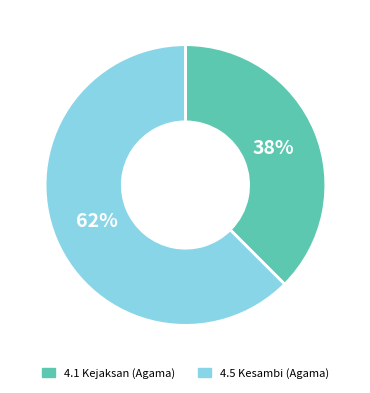

Does any single category account for the majority?

Yes